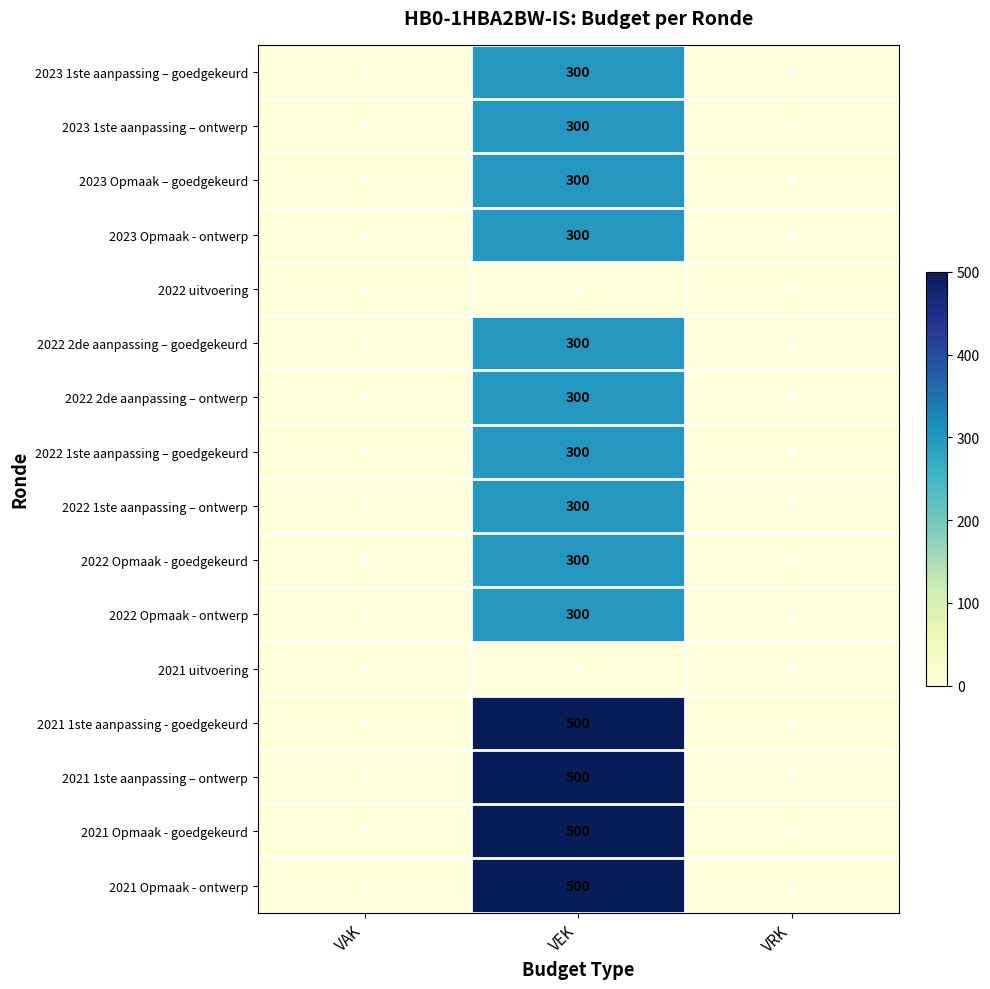

What is the sum of all 2022 2de aanpassing – ontwerp values?

300